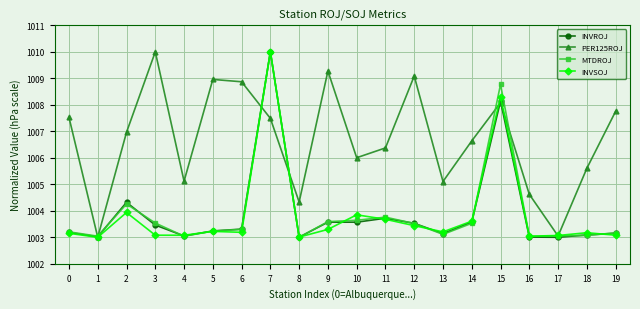

What is the difference between the highest and lowest values at 0?

4.4